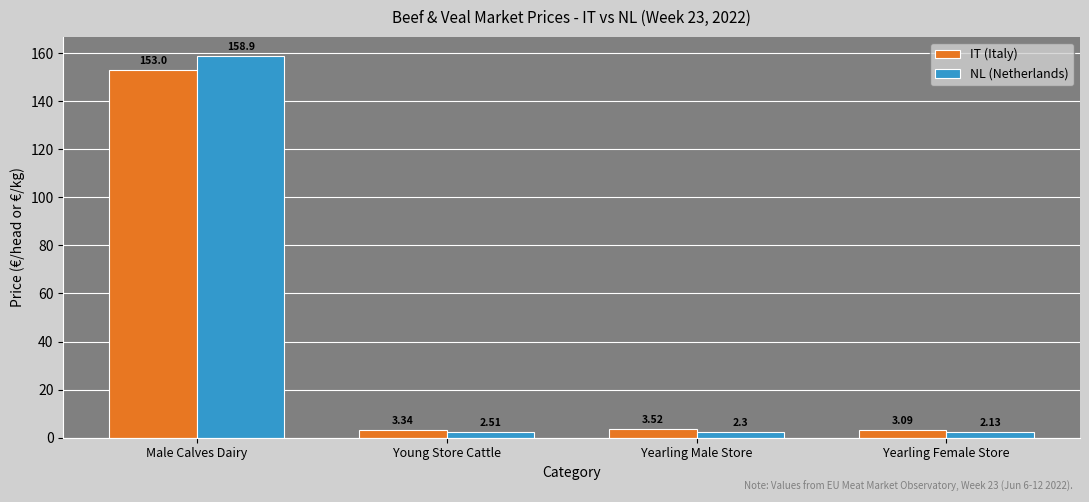

Count the number of categories in the chart.

4